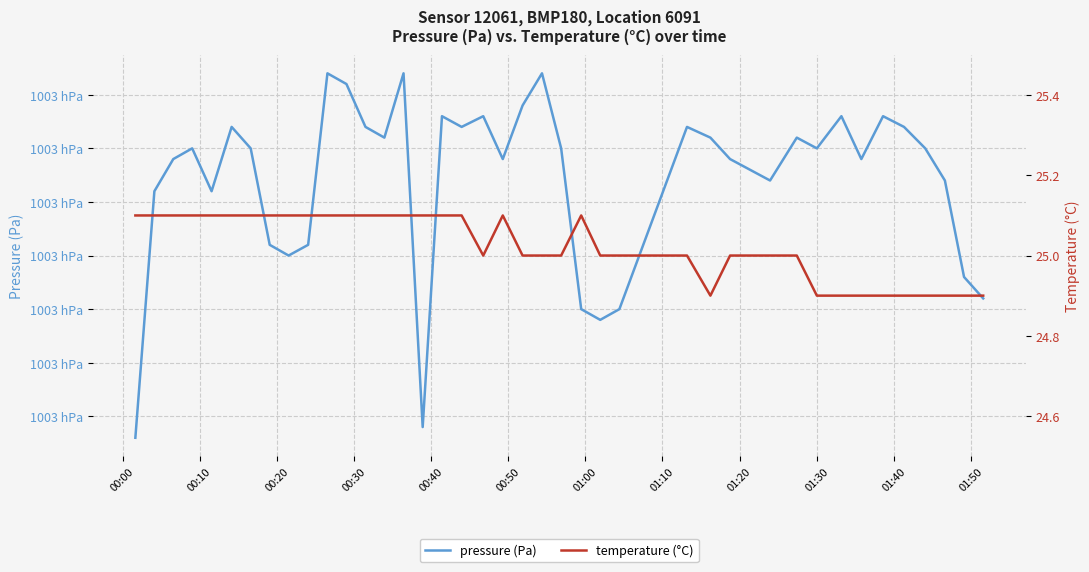

Reading left to right, what are all the values shown in this chart?

pressure (Pa): 100308.0	100331.0	100334.0	100335.0	100331.0	100337.0	100335.0	100326.0	100325.0	100326.0	100342.0	100341.0	100337.0	100336.0	100342.0	100309.0	100338.0	100337.0	100338.0	100334.0	100339.0	100342.0	100335.0	100320.0	100319.0	100320.0	100337.0	100336.0	100334.0	100332.0	100336.0	100335.0	100338.0	100334.0	100338.0	100337.0	100335.0	100332.0	100323.0	100321.0
temperature (°C): 25.1	25.1	25.1	25.1	25.1	25.1	25.1	25.1	25.1	25.1	25.1	25.1	25.1	25.1	25.1	25.1	25.1	25.1	25.0	25.1	25.0	25.0	25.0	25.1	25.0	25.0	25.0	24.9	25.0	25.0	25.0	24.9	24.9	24.9	24.9	24.9	24.9	24.9	24.9	24.9